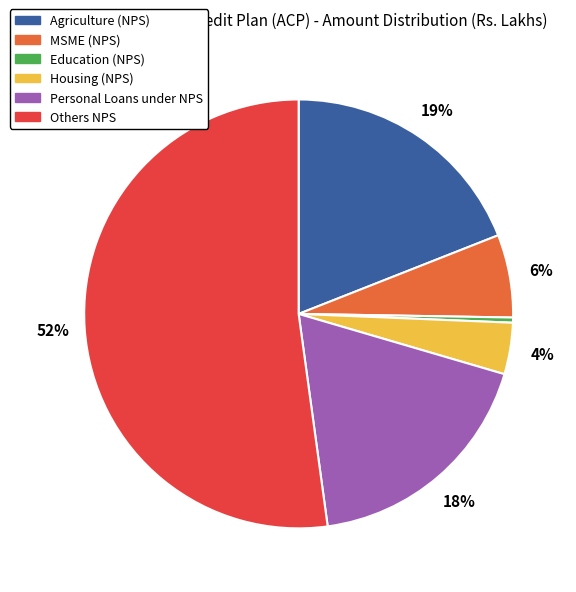

Combined, do Education (NPS) and Housing (NPS) account for over 50%?

No